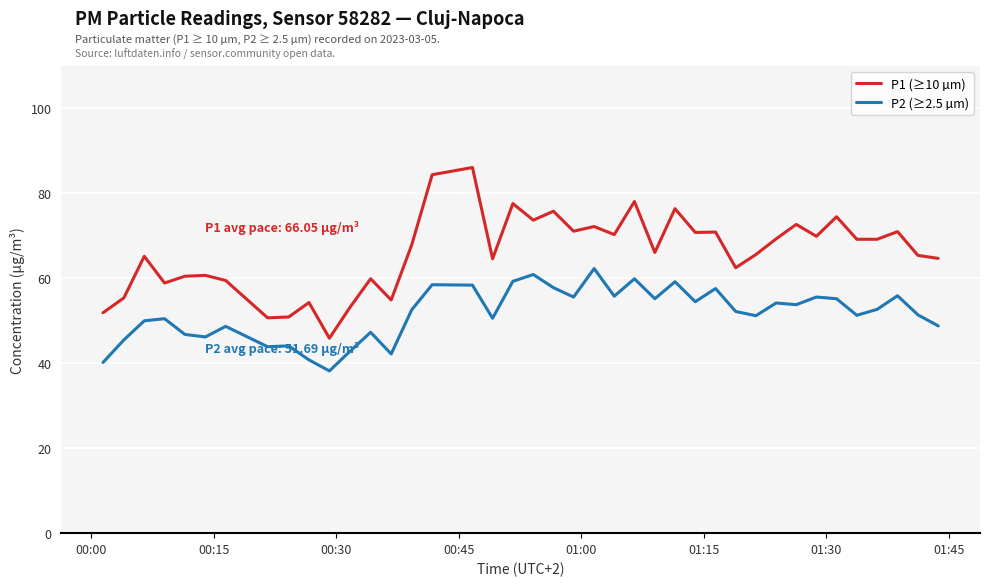

How many series are shown in this chart?

2